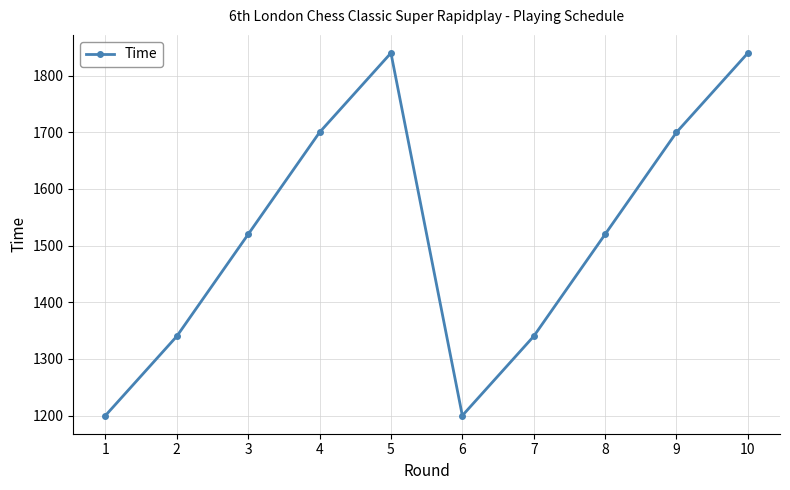

How many interior local peaks (higher than both neighbors) does the data have?

1